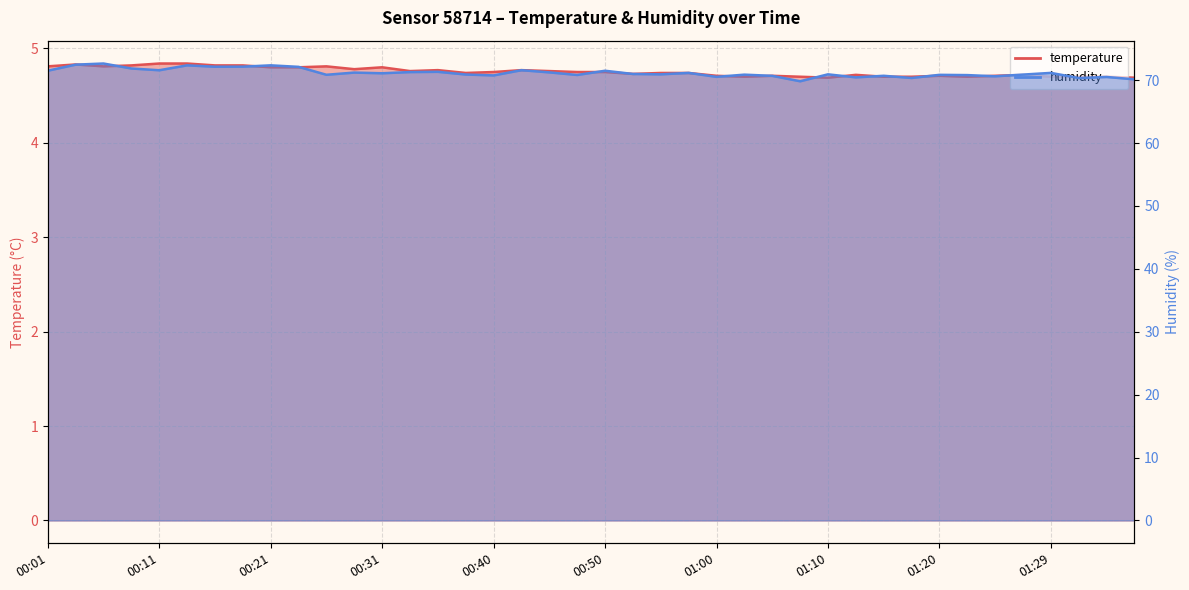

At which label is temperature closest to 4?

01:10